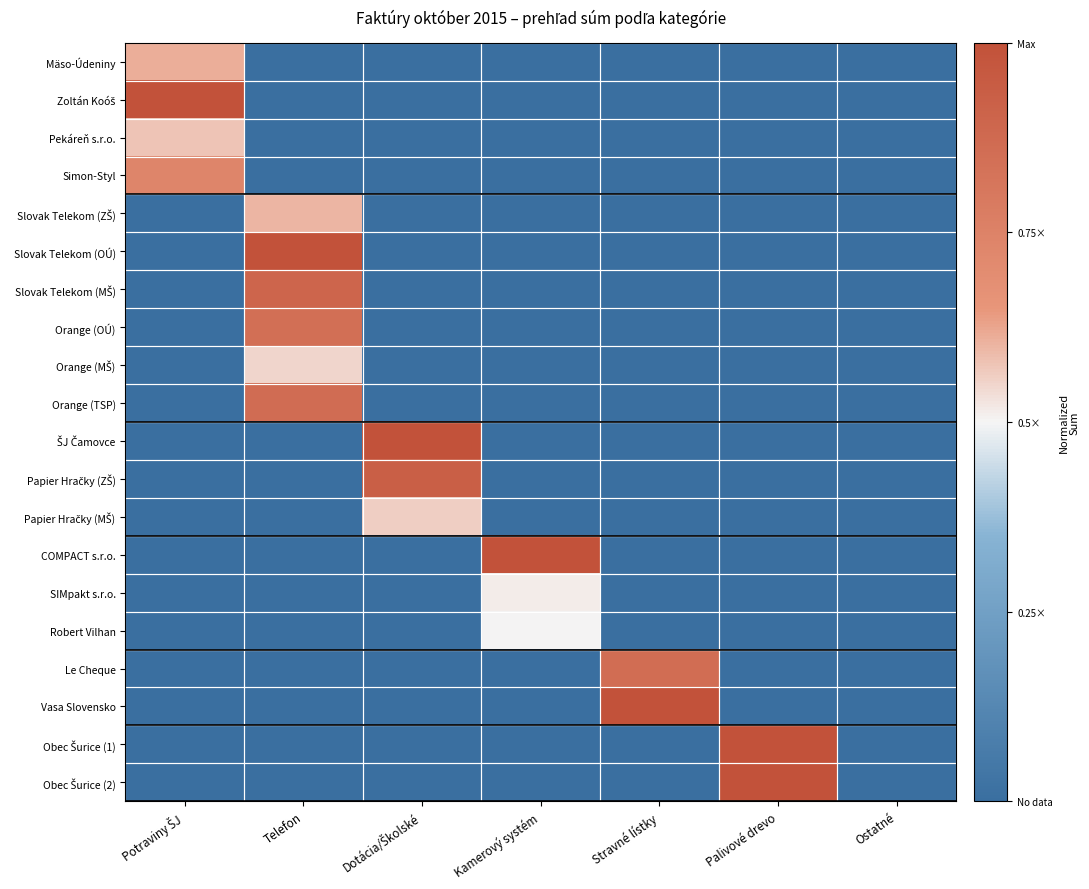

List the series in order of their peak value, highest first.

Zoltán Koóš, Slovak Telekom (OÚ), ŠJ Čamovce, COMPACT s.r.o., Vasa Slovensko, Obec Šurice (1), Obec Šurice (2), Papier Hračky (ZŠ), Slovak Telekom (MŠ), Orange (TSP), Le Cheque, Orange (OÚ), Simon-Styl, Mäso-Údeniny, Slovak Telekom (ZŠ), Pekáreň s.r.o., Papier Hračky (MŠ), Orange (MŠ), SIMpakt s.r.o., Robert Vilhan